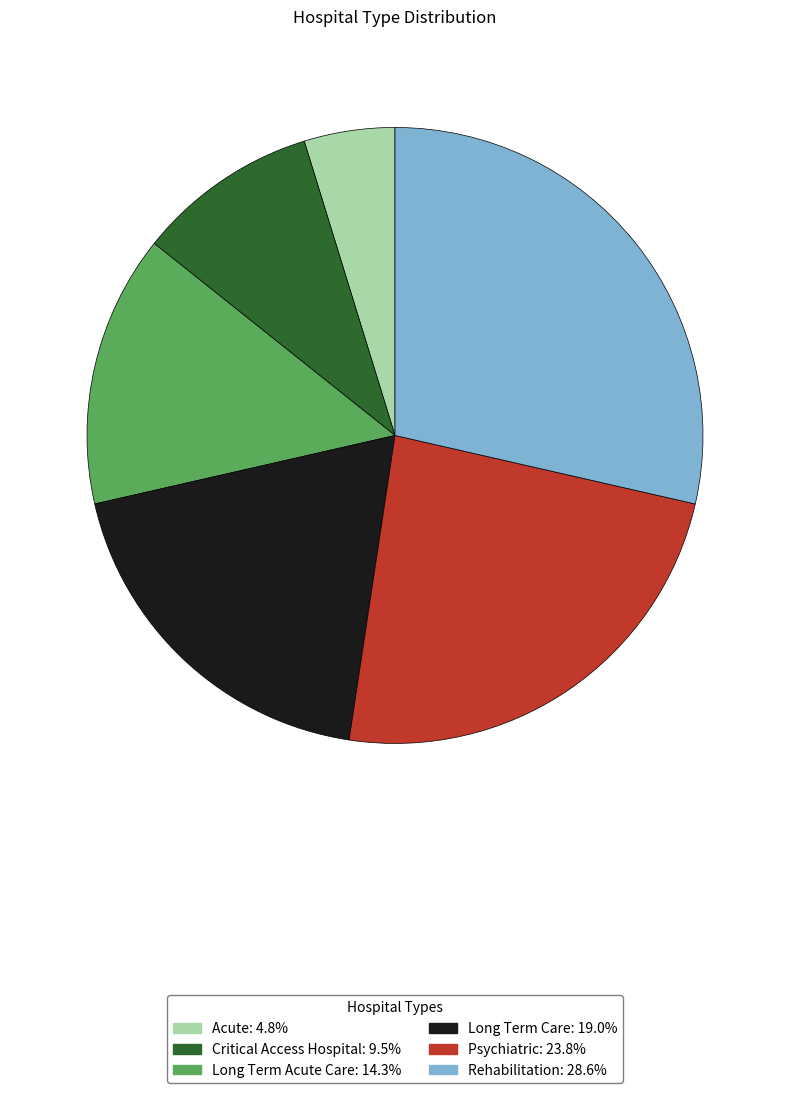

Rank the categories by value from highest to lowest.

Rehabilitation, Psychiatric, Long Term Care, Long Term Acute Care, Critical Access Hospital, Acute